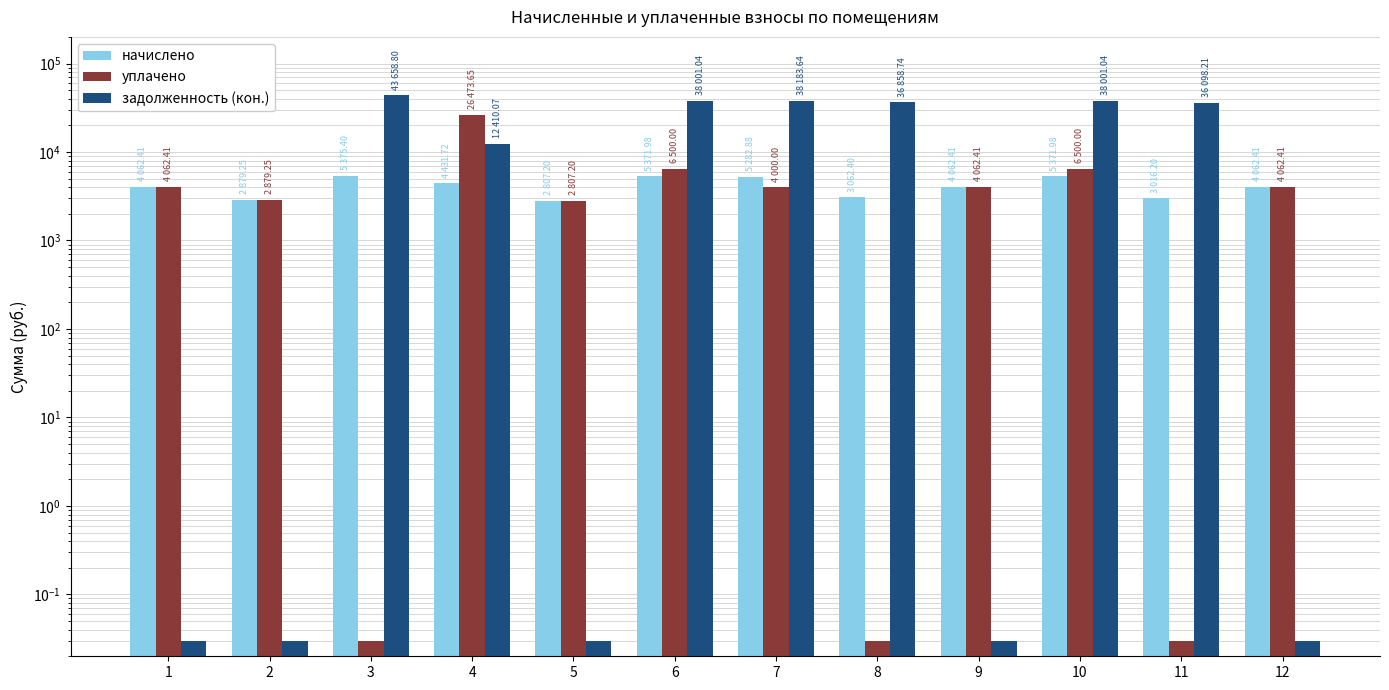

Reading right to left, extract all data points from this chart.

начислено: 12=4062.4	11=3016.2	10=5372.0	9=4062.4	8=3062.4	7=5282.9	6=5372.0	5=2807.2	4=4431.7	3=5375.4	2=2879.2	1=4062.4
уплачено: 12=4062.4	11=0.0	10=6500.0	9=4062.4	8=0.0	7=4000.0	6=6500.0	5=2807.2	4=26473.7	3=0.0	2=2879.2	1=4062.4
задолженность (кон.): 12=0.0	11=36098.2	10=38001.0	9=0.0	8=36858.7	7=38183.6	6=38001.0	5=0.0	4=12410.1	3=43658.8	2=0.0	1=0.0